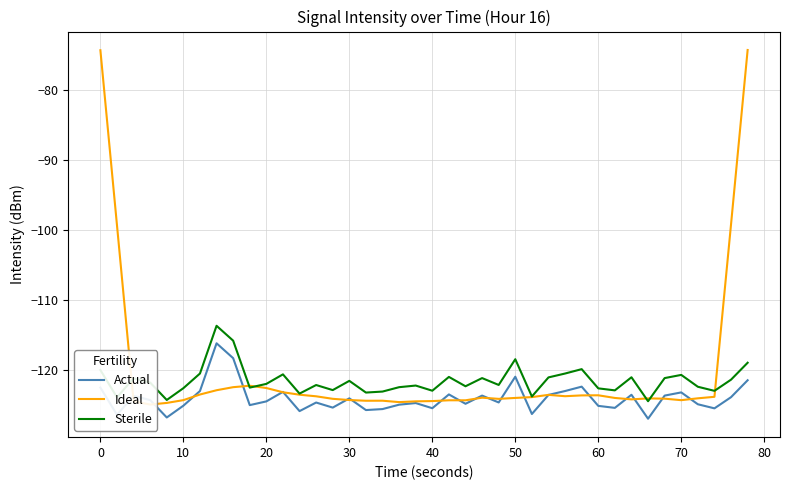

True or false: Actual and Sterile cross at least once.

False